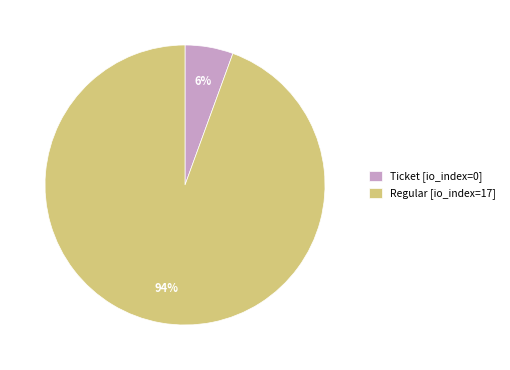

To the nearest percent, what is the average slice percentage?

50%